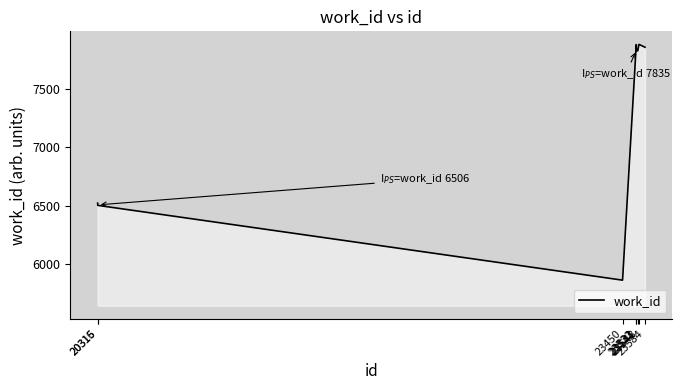

The value at 23584 is 12122.0. True or false?

False